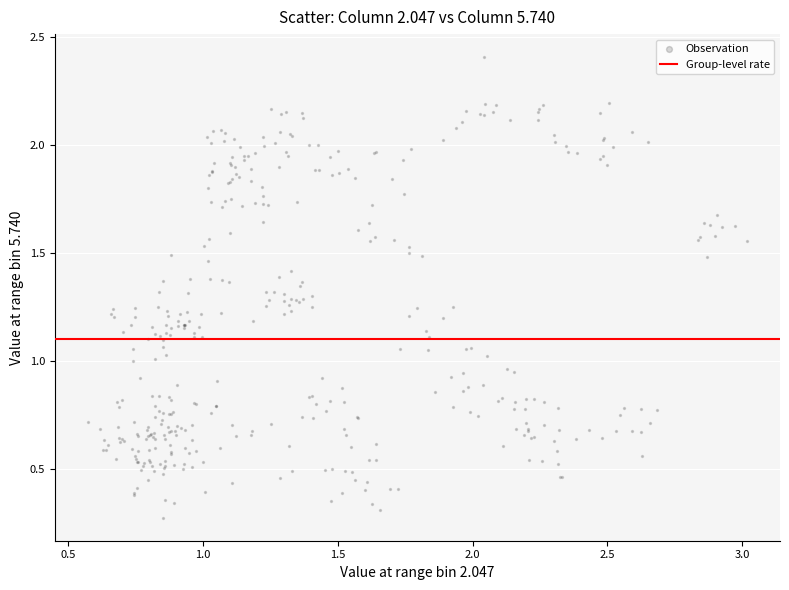

What is the range of X values (max minus min)?

2.4